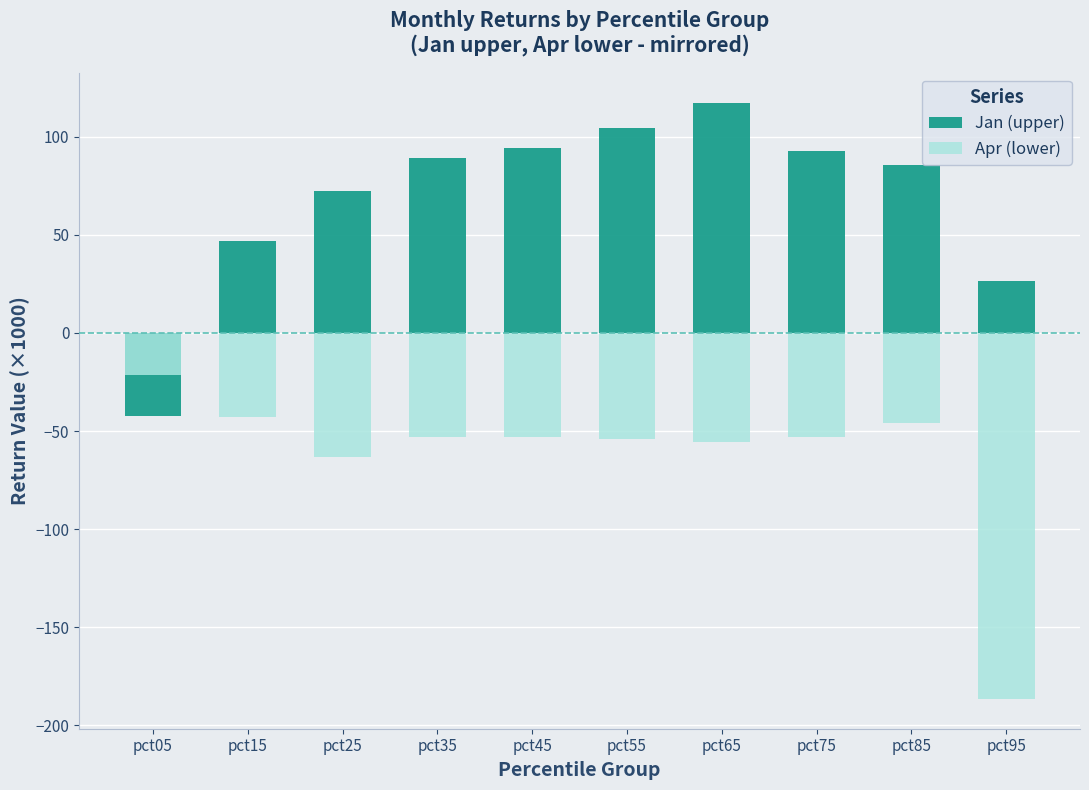

What is the difference between the Apr (lower) values at pct65 and pct05?

34.3